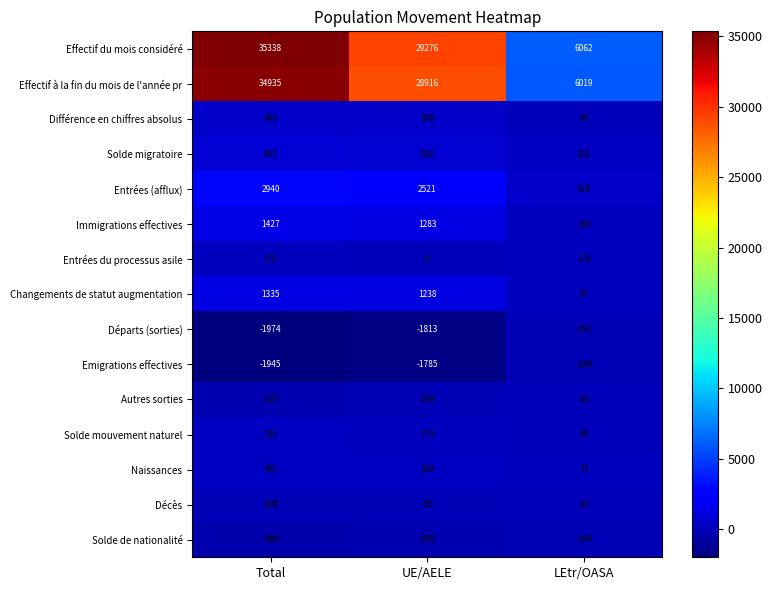

What is the spread (max minus min) of values at LEtr/OASA?

6246